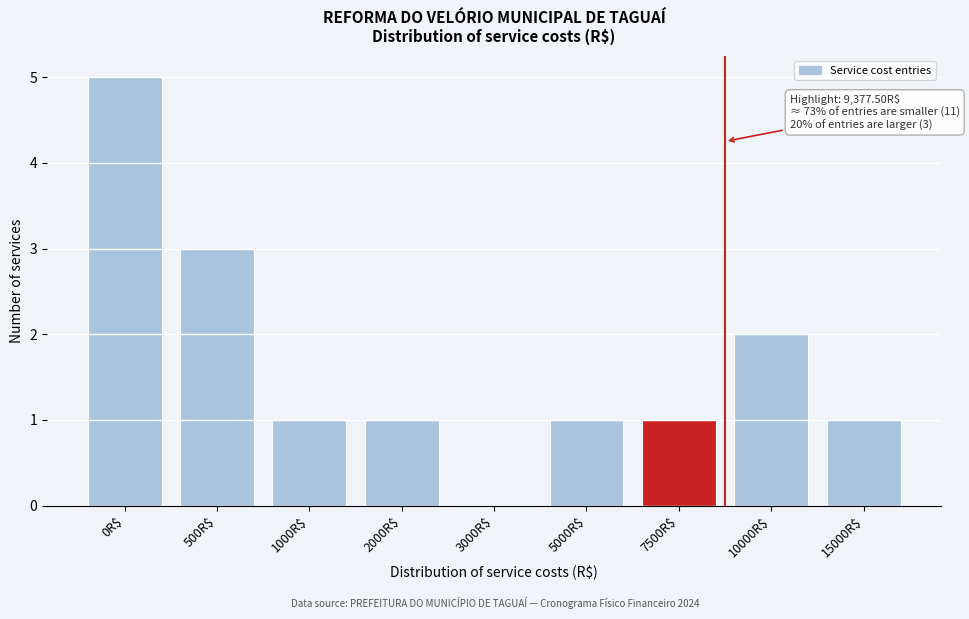

What is the greatest value displayed?

5